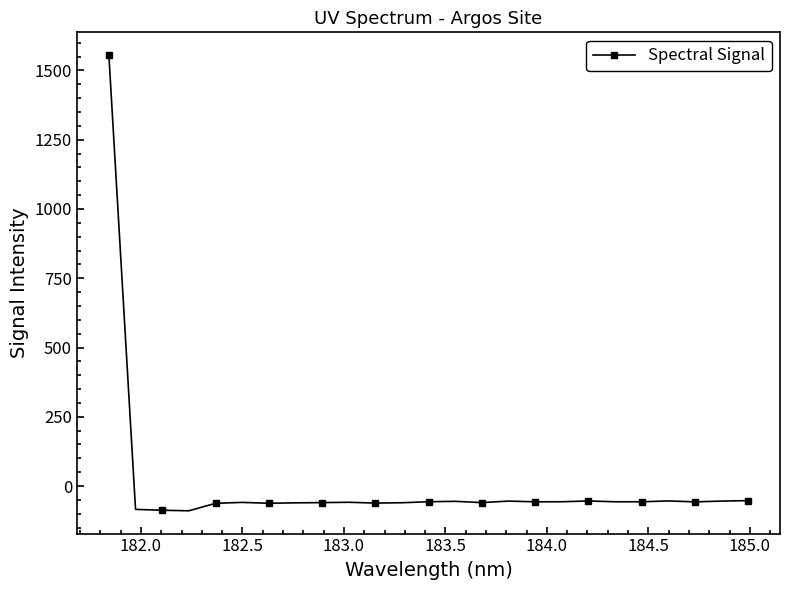

True or false: there are more than 2 points higher than both neighbors.

True